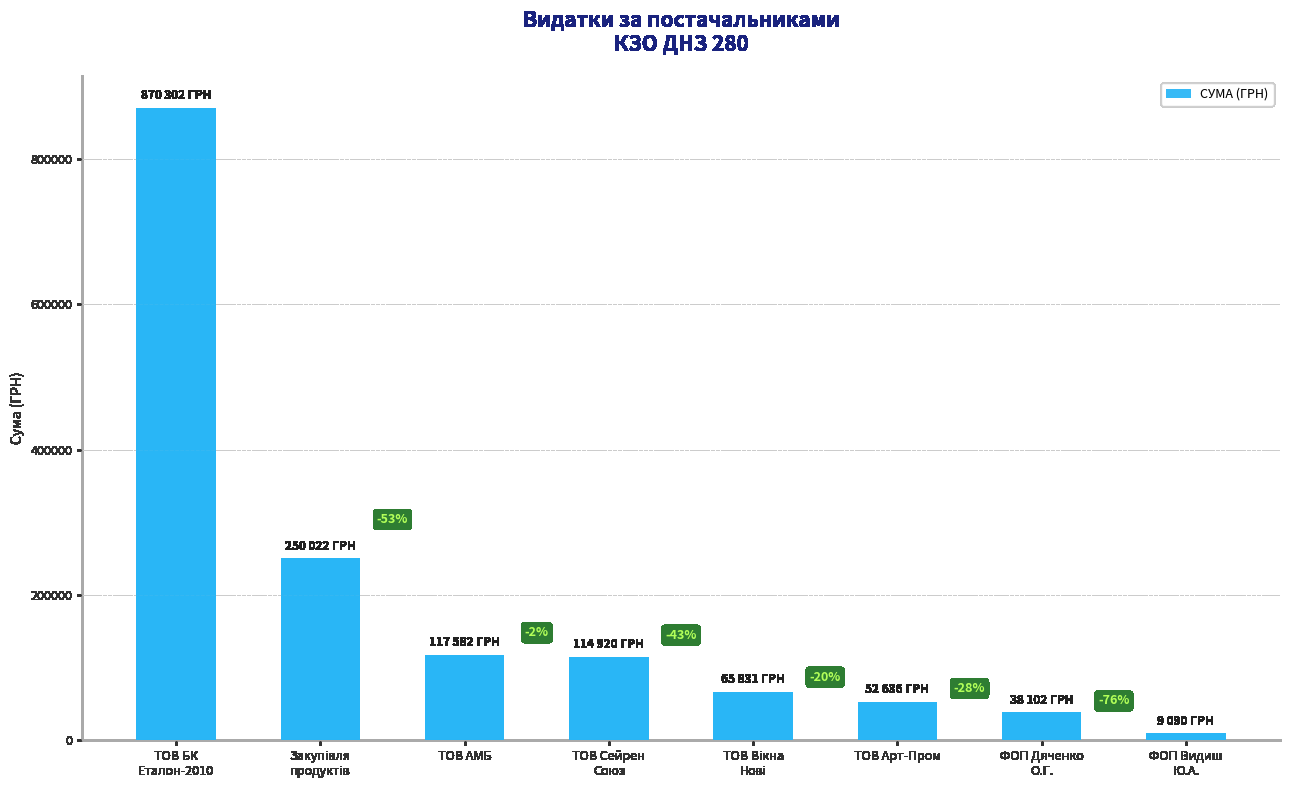

Are the bars grouped side by side (vs. stacked)?

No